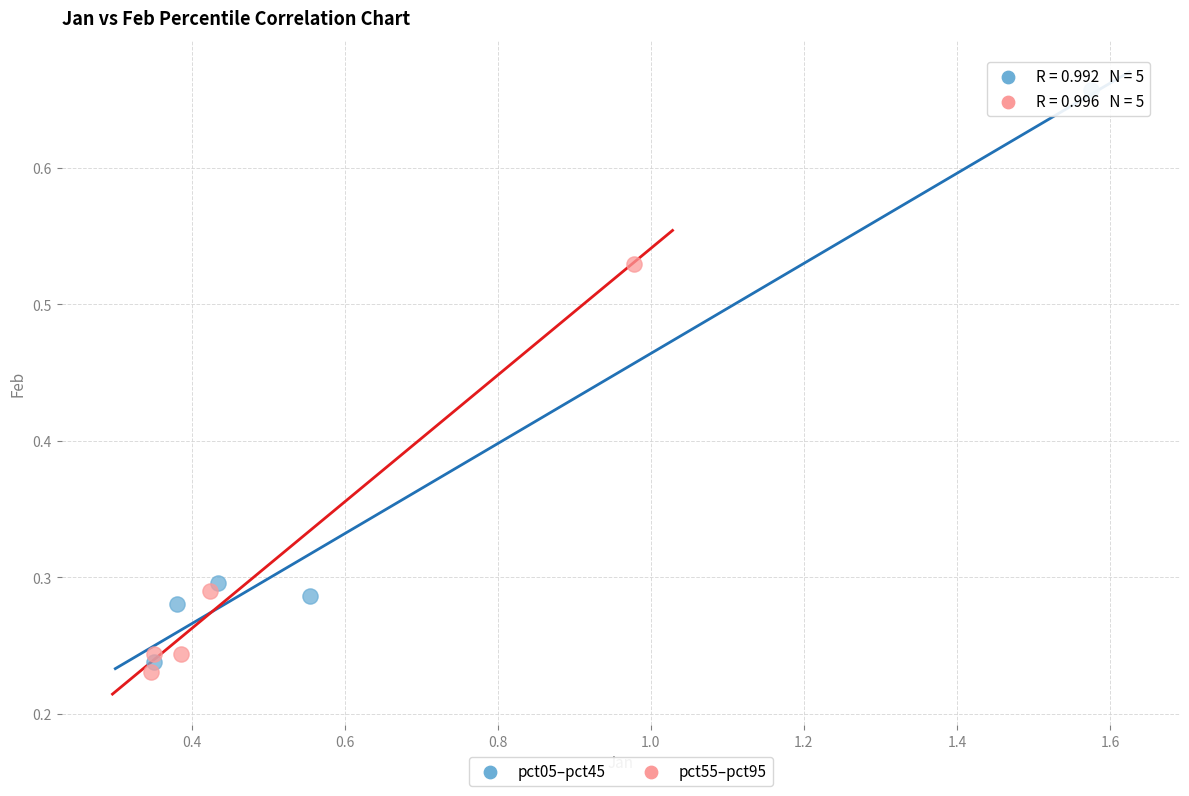

Which series reaches the minimum Y coordinate?

pct55–pct95